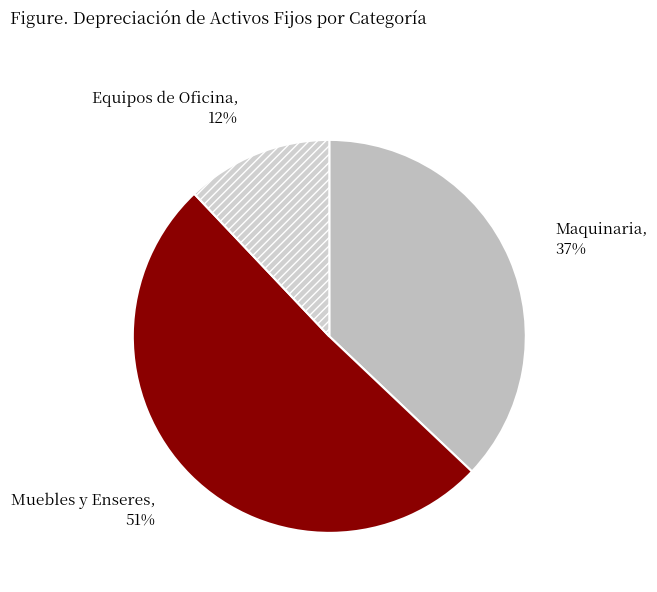

To the nearest percent, what is the combined percentage of Muebles y Enseres and Maquinaria?

88%